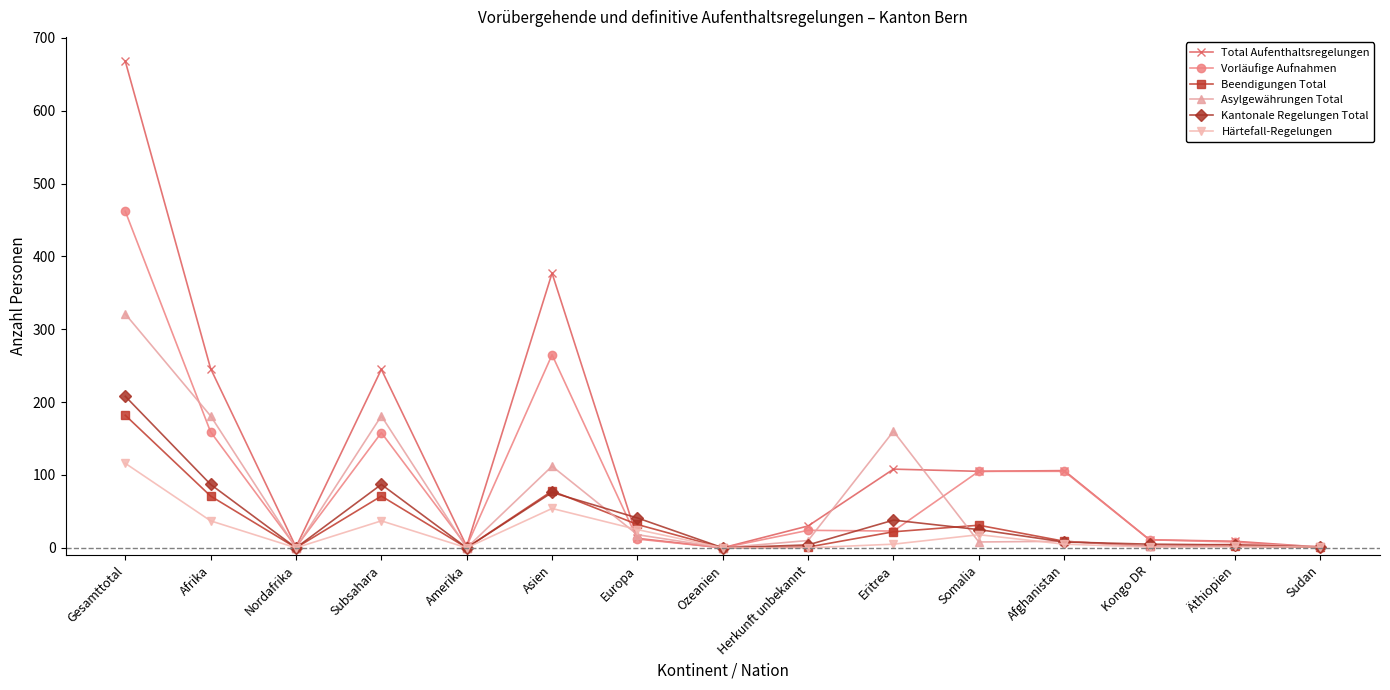

Is it true that Asylgewährungen Total equals 96 at Amerika?

False